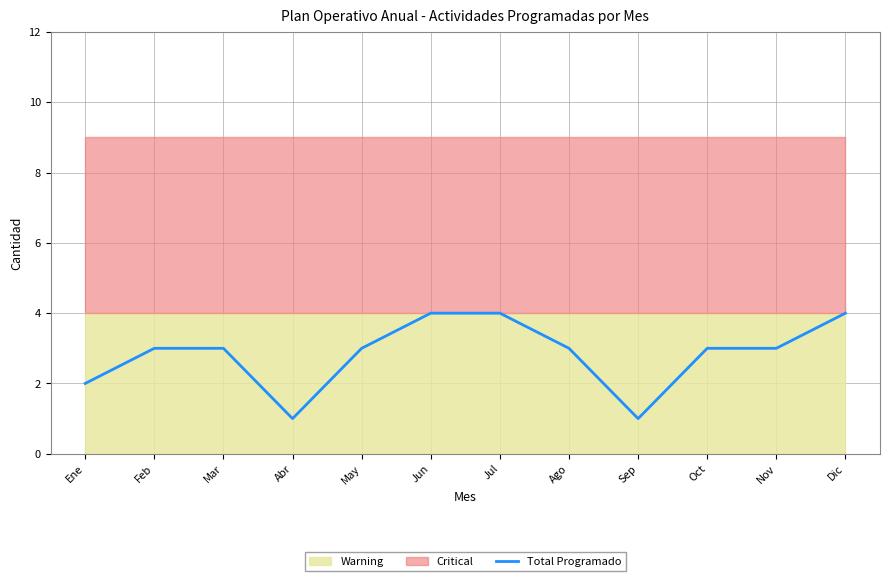

Reading left to right, transcribe all the data shown in this chart.

Ene=2	Feb=3	Mar=3	Abr=1	May=3	Jun=4	Jul=4	Ago=3	Sep=1	Oct=3	Nov=3	Dic=4